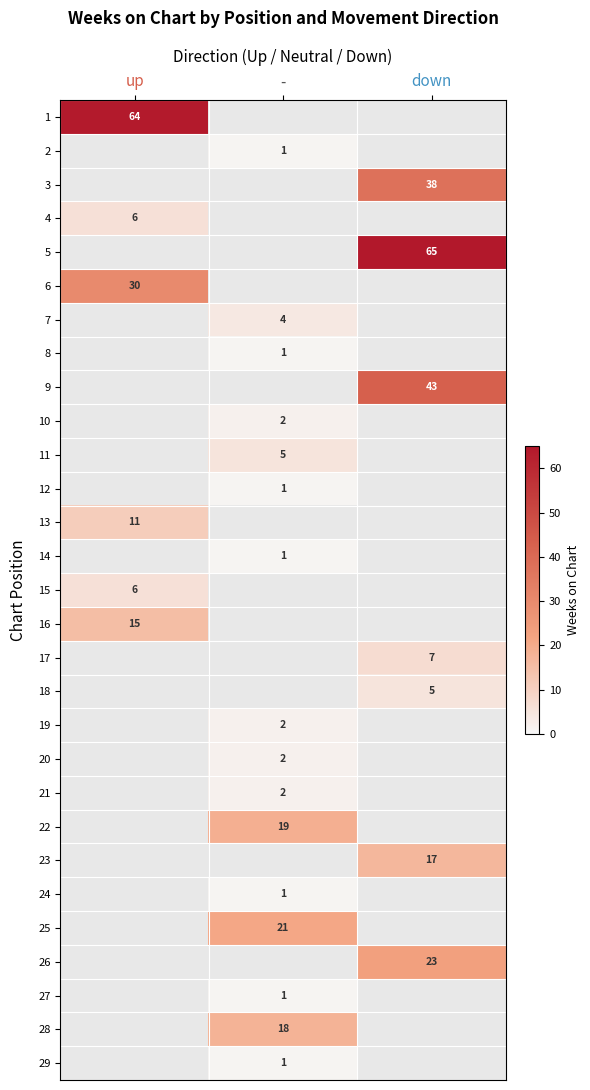

At which category is the sum across all series the highest?

down